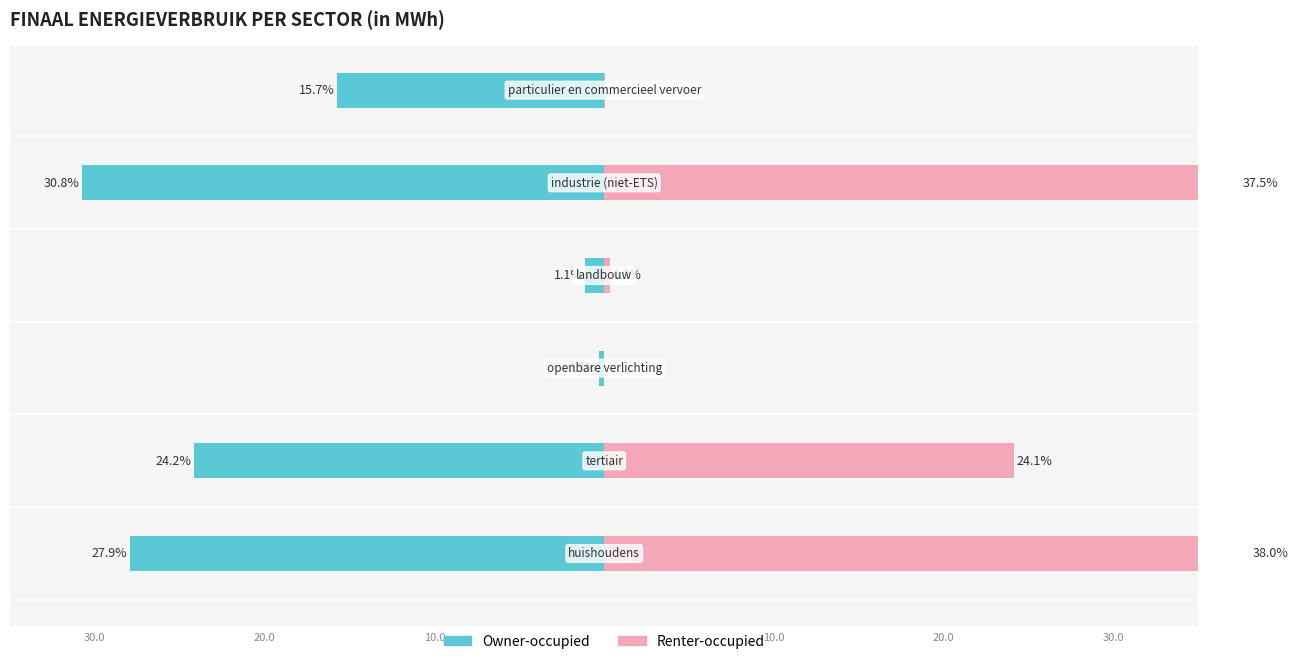

At −20, list the series in order from largest to smallest.

Renter-occupied, Owner-occupied